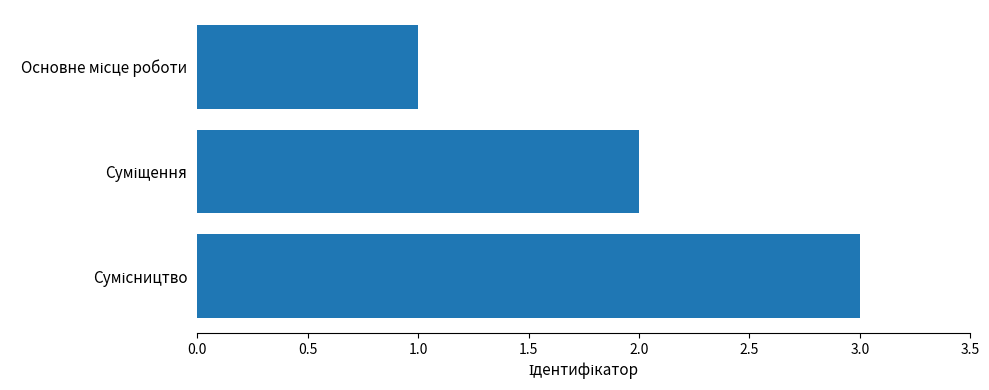

What is the sum of all values?

6